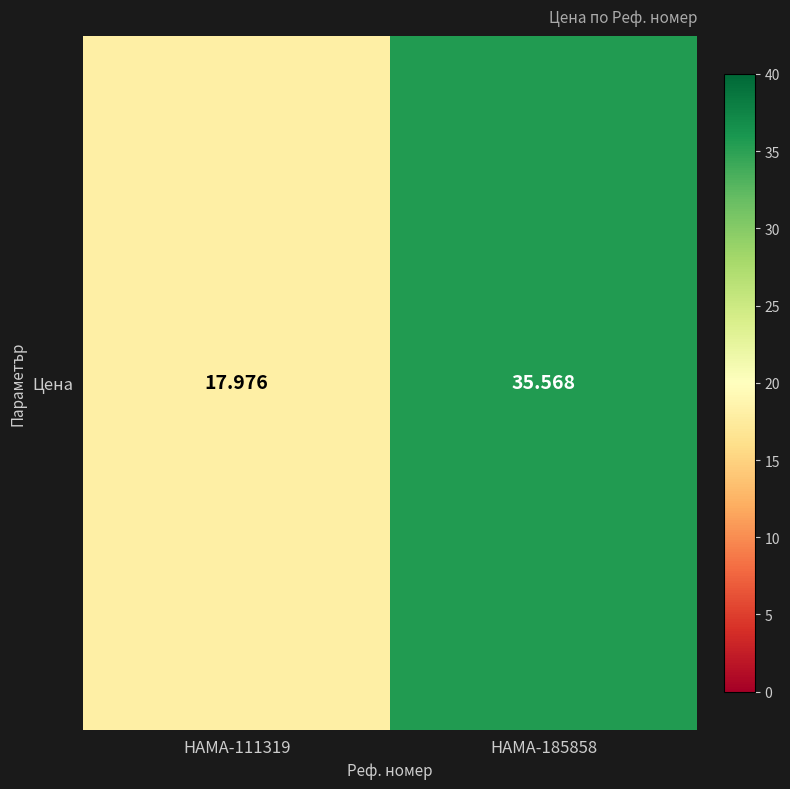

Rank the categories by value from highest to lowest.

HAMA-185858, HAMA-111319